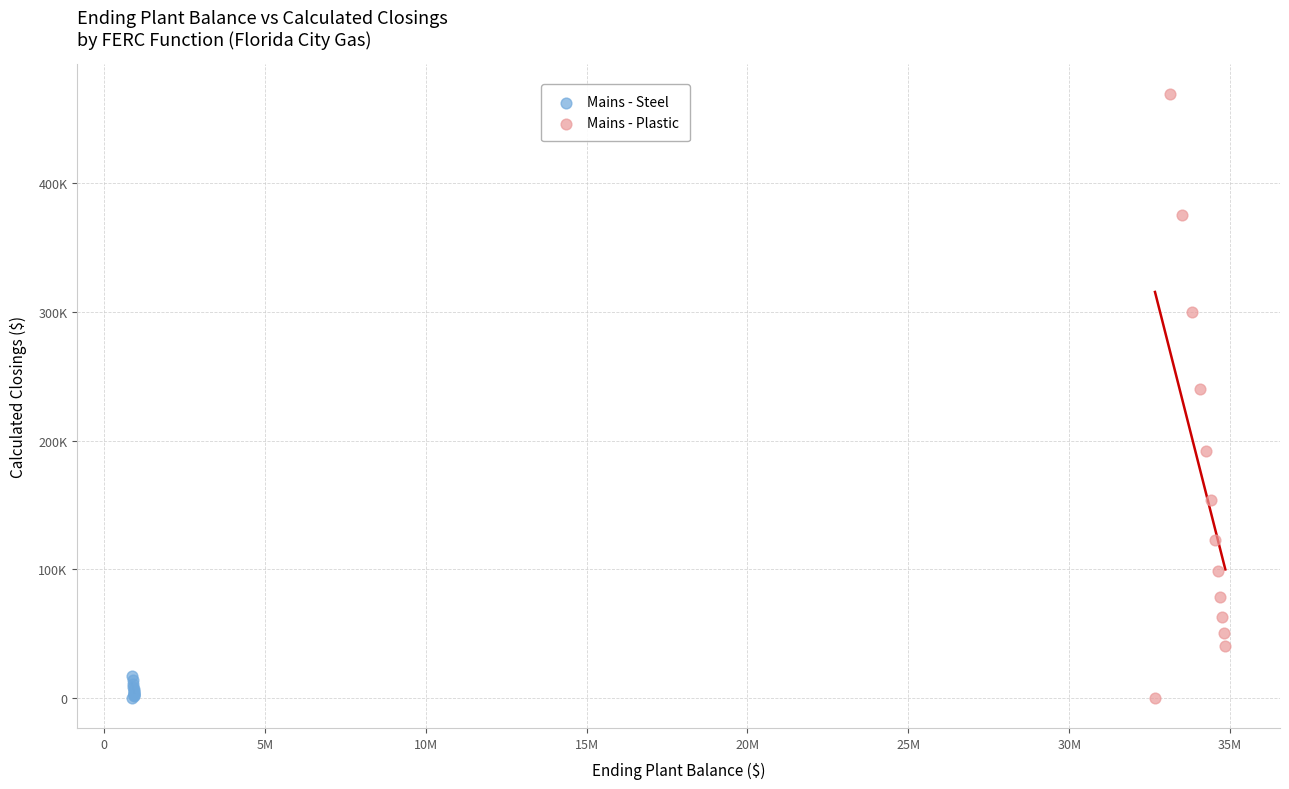

What are all the series names shown in the legend?

Mains - Steel, Mains - Plastic